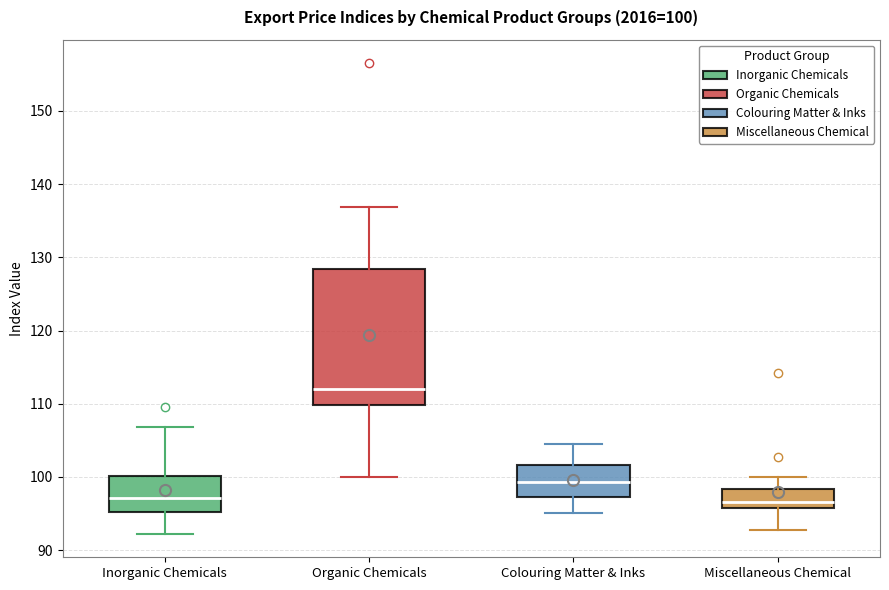

Which box is the tallest, from its lower edge to its upper edge?

Organic Chemicals